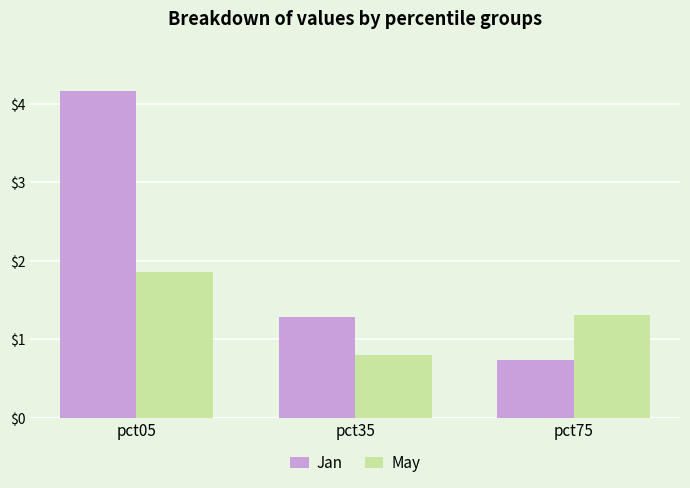

The value of May at pct75 is 1.3. True or false?

True